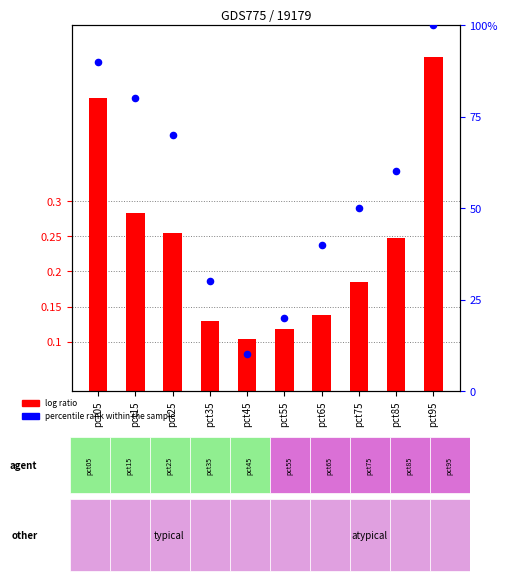

Which series contains the lowest Y value?

log ratio